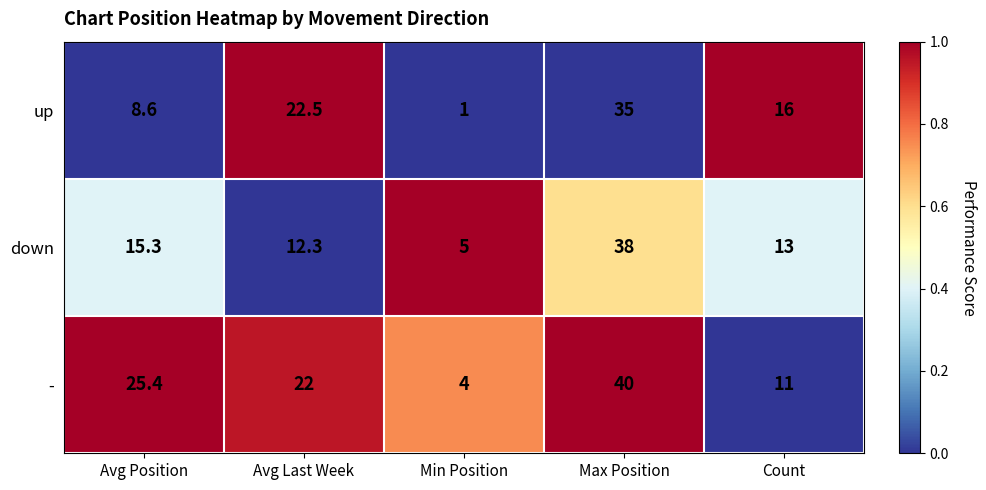

Rank the categories by up value from highest to lowest.

Max Position, Avg Last Week, Count, Avg Position, Min Position